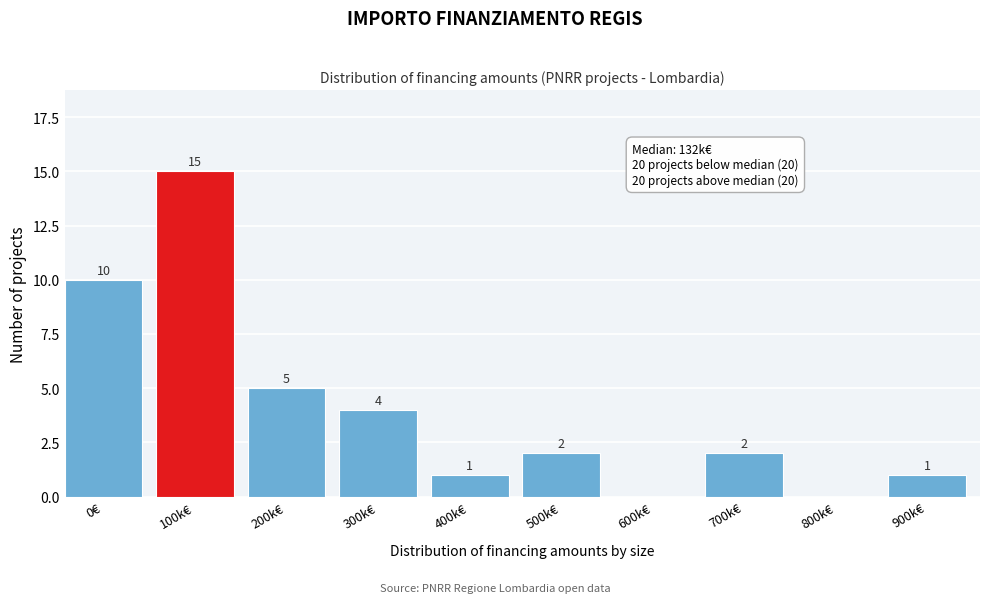

Reading left to right, what are all the values shown in this chart?

0€=10	100k€=15	200k€=5	300k€=4	400k€=1	500k€=2	600k€=0	700k€=2	800k€=0	900k€=1